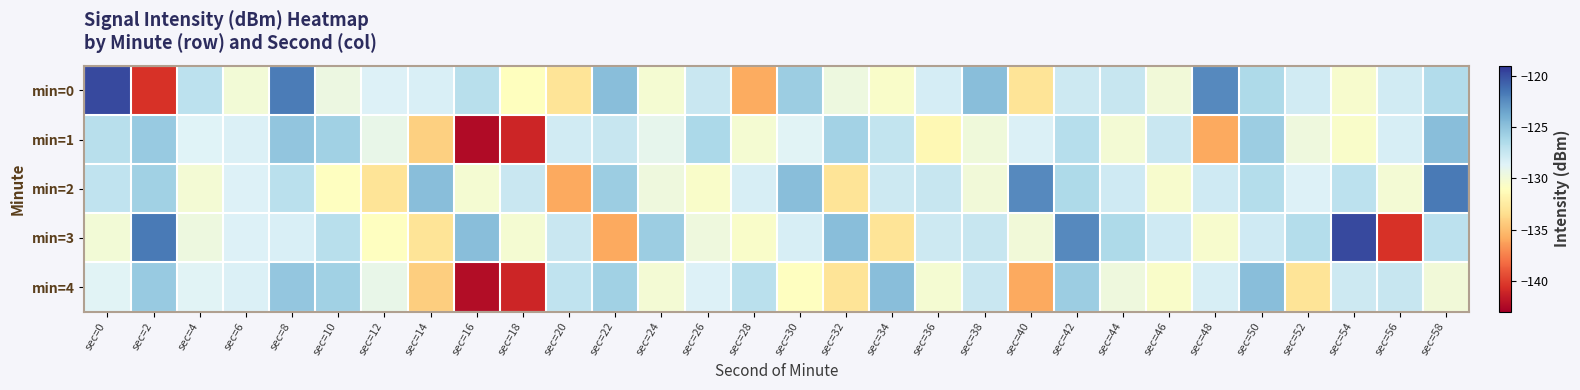

Reading left to right, transcribe all the data shown in this chart.

min=0: sec=0=-119.8	sec=2=-140.5	sec=4=-127.0	sec=6=-130.1	sec=8=-121.7	sec=10=-129.6	sec=12=-128.5	sec=14=-128.3	sec=16=-126.8	sec=18=-131.0	sec=20=-133.0	sec=22=-124.8	sec=24=-130.2	sec=26=-127.6	sec=28=-135.9	sec=30=-125.6	sec=32=-129.7	sec=34=-130.6	sec=36=-128.2	sec=38=-124.8	sec=40=-133.0	sec=42=-127.8	sec=44=-127.5	sec=46=-129.9	sec=48=-122.3	sec=50=-126.4	sec=52=-127.9	sec=54=-130.4	sec=56=-127.9	sec=58=-126.6
min=1: sec=0=-126.9	sec=2=-125.4	sec=4=-128.7	sec=6=-128.4	sec=8=-125.2	sec=10=-125.8	sec=12=-129.3	sec=14=-134.2	sec=16=-142.3	sec=18=-141.1	sec=20=-128.0	sec=22=-127.5	sec=24=-129.1	sec=26=-126.3	sec=28=-130.2	sec=30=-128.7	sec=32=-125.9	sec=34=-127.3	sec=36=-131.5	sec=38=-129.8	sec=40=-128.4	sec=42=-126.7	sec=44=-130.1	sec=46=-127.6	sec=48=-135.9	sec=50=-125.6	sec=52=-129.7	sec=54=-130.6	sec=56=-128.2	sec=58=-124.8
min=2: sec=0=-127.2	sec=2=-125.8	sec=4=-130.1	sec=6=-128.5	sec=8=-126.9	sec=10=-131.0	sec=12=-133.0	sec=14=-124.8	sec=16=-130.2	sec=18=-127.6	sec=20=-135.9	sec=22=-125.6	sec=24=-129.7	sec=26=-130.6	sec=28=-128.2	sec=30=-124.8	sec=32=-133.0	sec=34=-127.8	sec=36=-127.5	sec=38=-129.9	sec=40=-122.3	sec=42=-126.4	sec=44=-127.9	sec=46=-130.4	sec=48=-127.9	sec=50=-126.6	sec=52=-128.5	sec=54=-127.0	sec=56=-130.1	sec=58=-121.7
min=3: sec=0=-130.0	sec=2=-121.7	sec=4=-129.6	sec=6=-128.5	sec=8=-128.3	sec=10=-126.8	sec=12=-131.0	sec=14=-133.0	sec=16=-124.8	sec=18=-130.2	sec=20=-127.6	sec=22=-135.9	sec=24=-125.6	sec=26=-129.7	sec=28=-130.6	sec=30=-128.2	sec=32=-124.8	sec=34=-133.0	sec=36=-127.8	sec=38=-127.5	sec=40=-129.9	sec=42=-122.3	sec=44=-126.4	sec=46=-127.9	sec=48=-130.4	sec=50=-127.9	sec=52=-126.6	sec=54=-119.8	sec=56=-140.5	sec=58=-127.0
min=4: sec=0=-128.7	sec=2=-125.4	sec=4=-128.7	sec=6=-128.4	sec=8=-125.2	sec=10=-125.8	sec=12=-129.3	sec=14=-134.2	sec=16=-142.3	sec=18=-141.1	sec=20=-127.2	sec=22=-125.8	sec=24=-130.1	sec=26=-128.5	sec=28=-126.9	sec=30=-131.0	sec=32=-133.0	sec=34=-124.8	sec=36=-130.2	sec=38=-127.6	sec=40=-135.9	sec=42=-125.6	sec=44=-129.7	sec=46=-130.6	sec=48=-128.2	sec=50=-124.8	sec=52=-133.0	sec=54=-127.8	sec=56=-127.5	sec=58=-129.9